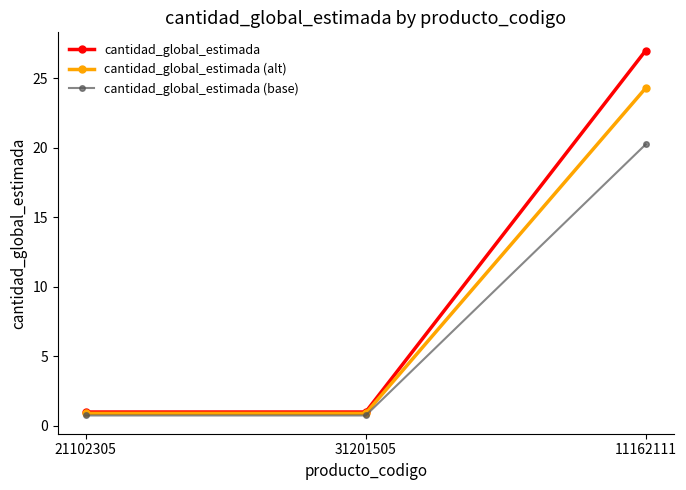

Is the value of cantidad_global_estimada (alt) at 11162111 greater than the value of cantidad_global_estimada at 31201505?

Yes